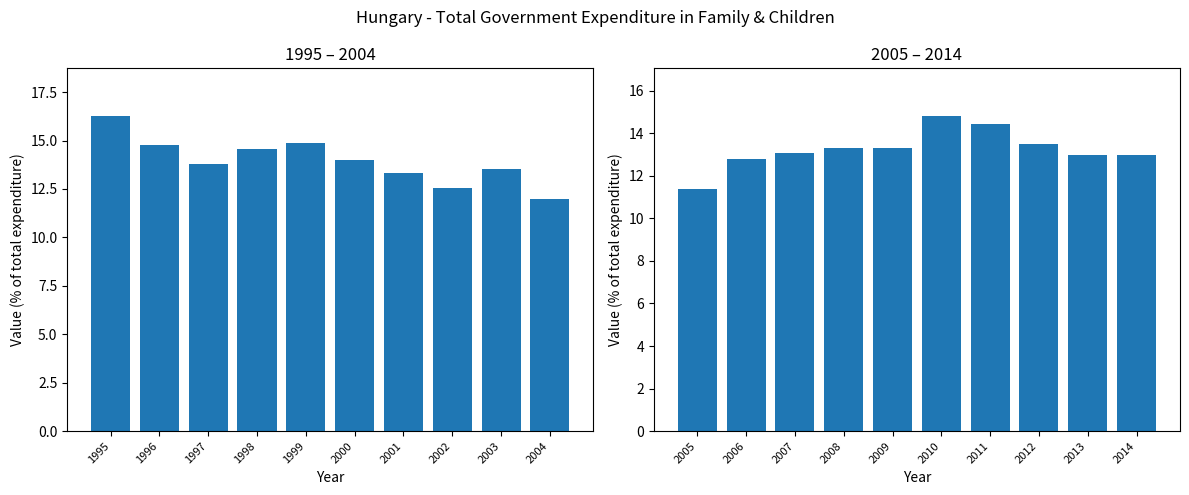

Count the number of data series in this chart.

2